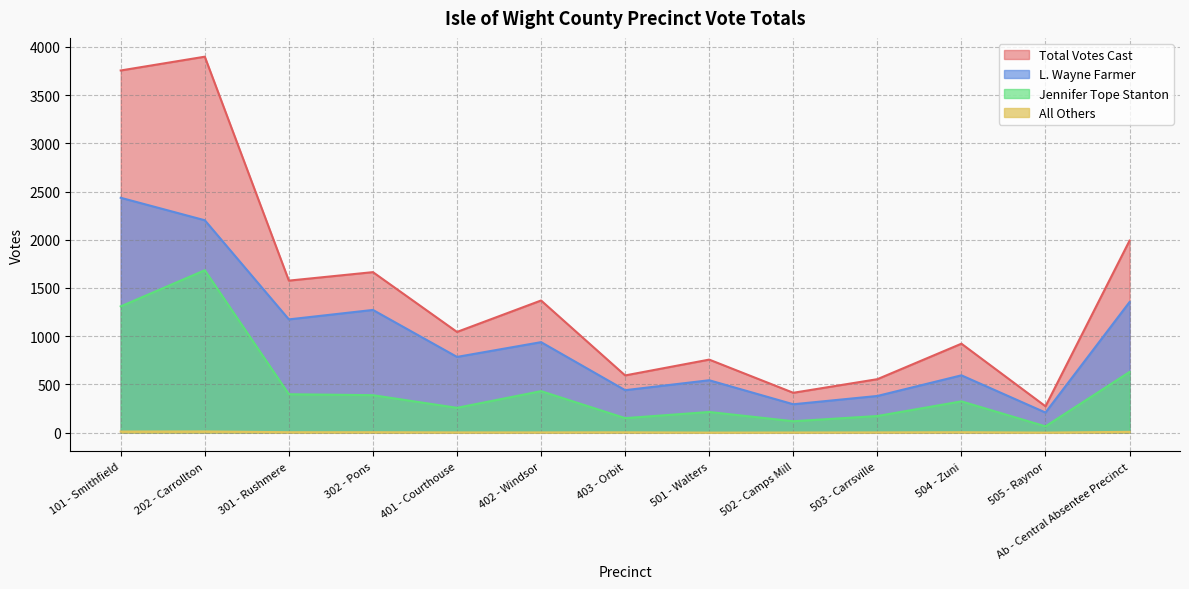

Which series has the widest spread of values?

Total Votes Cast